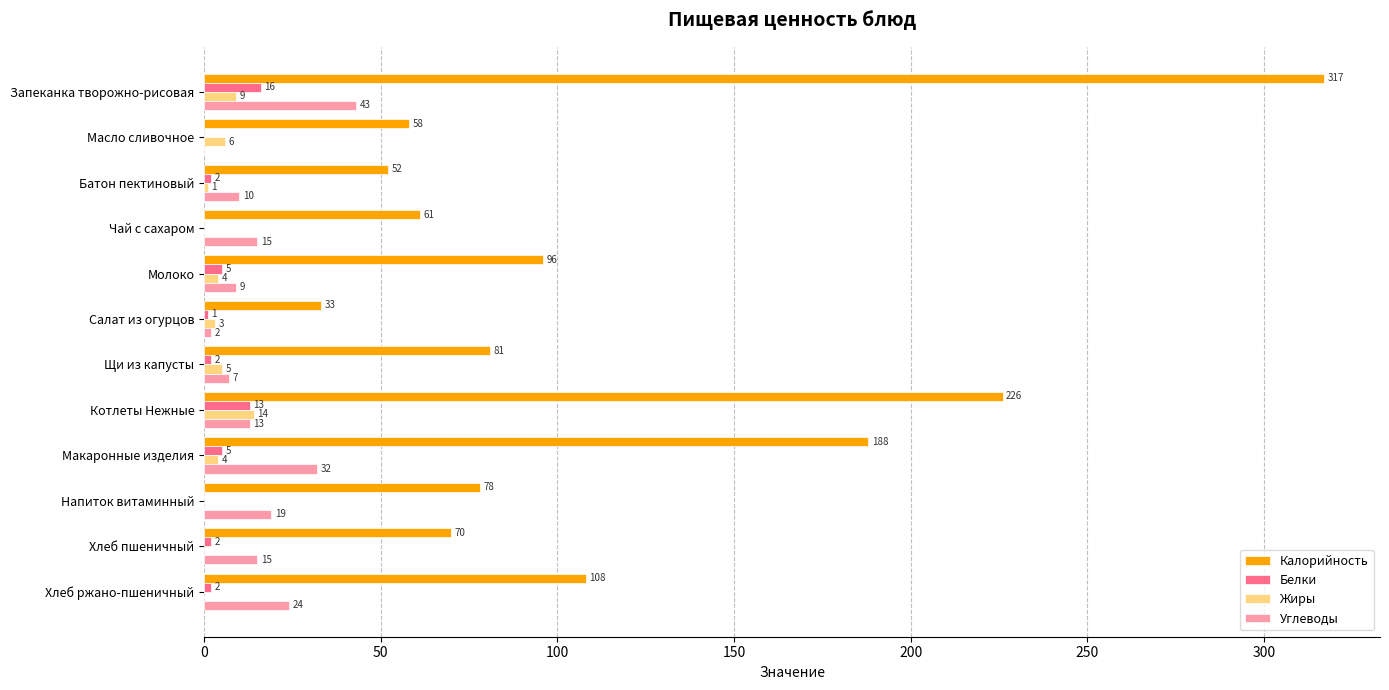

Which category has the highest value in the Углеводы series?

Запеканка творожно-рисовая